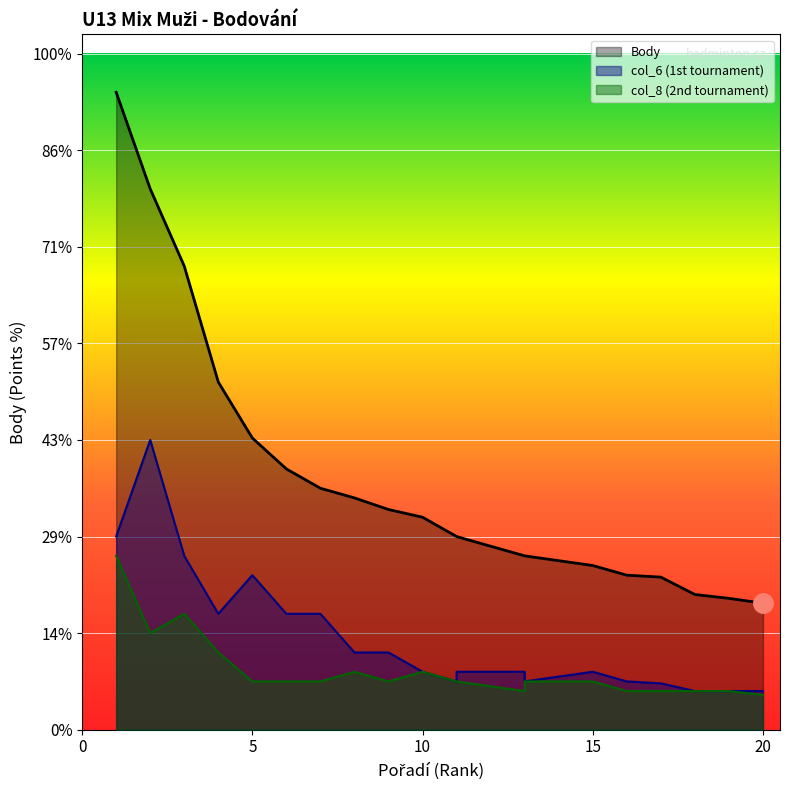

Which series has the widest spread of values?

Body